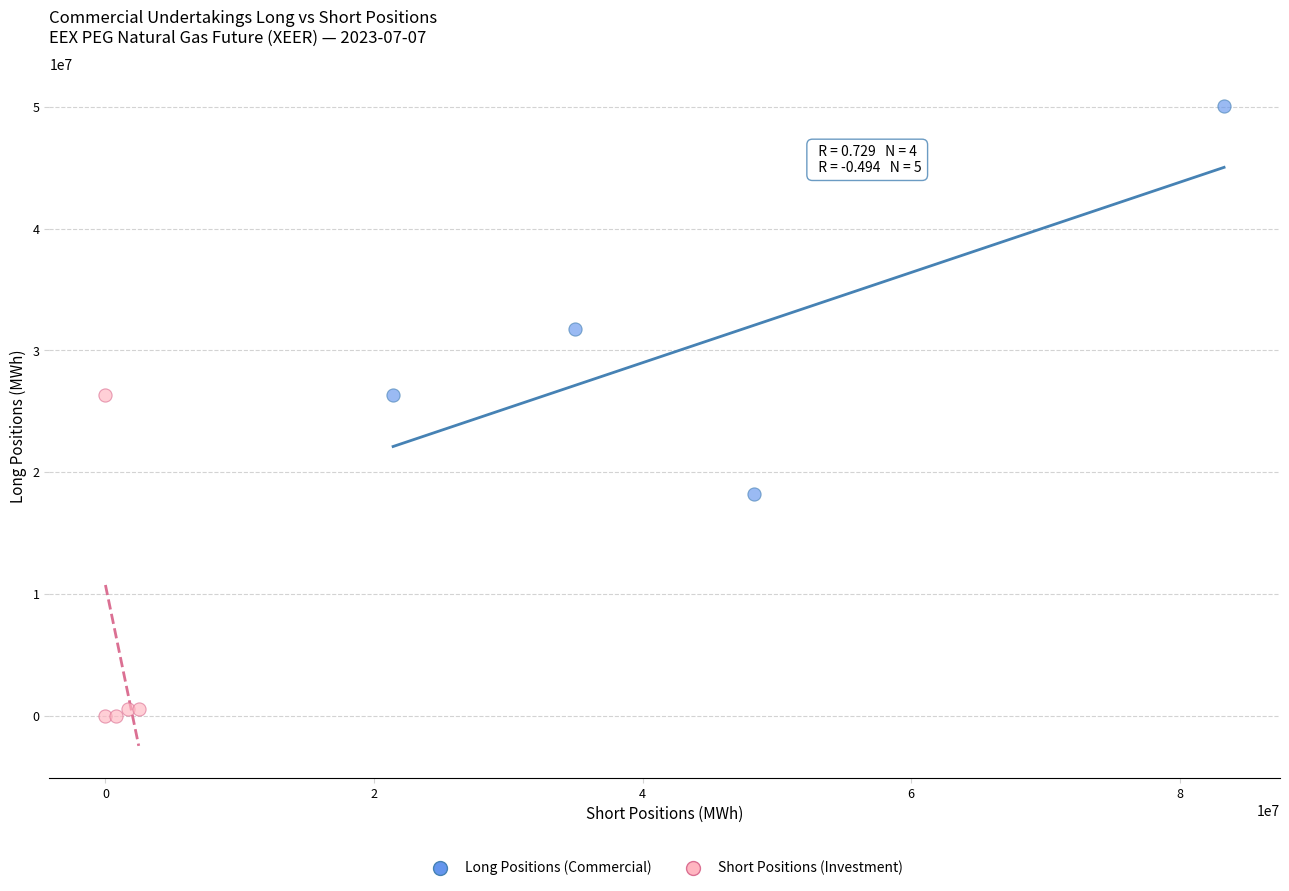

Which series contains the lowest Y value?

Short Positions (Investment)